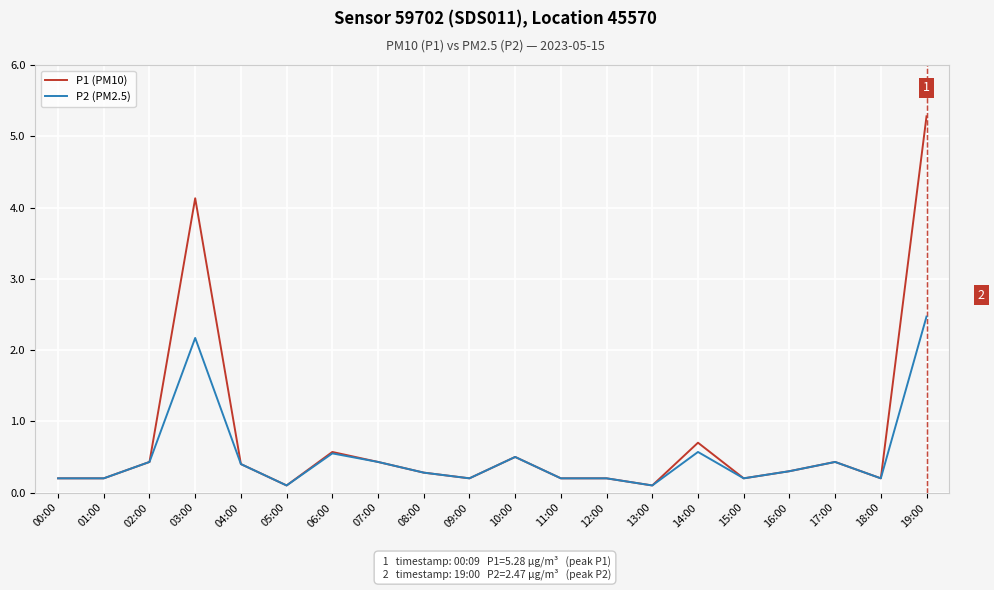

Read the P2 (PM2.5) value at 03:00.

2.2